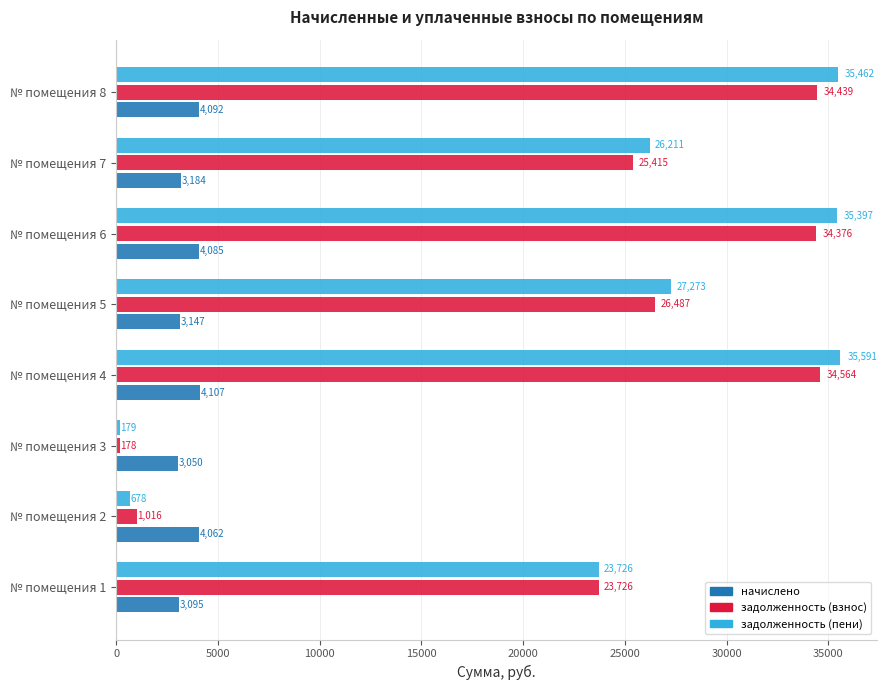

Which series has the widest spread of values?

задолженность (пени)